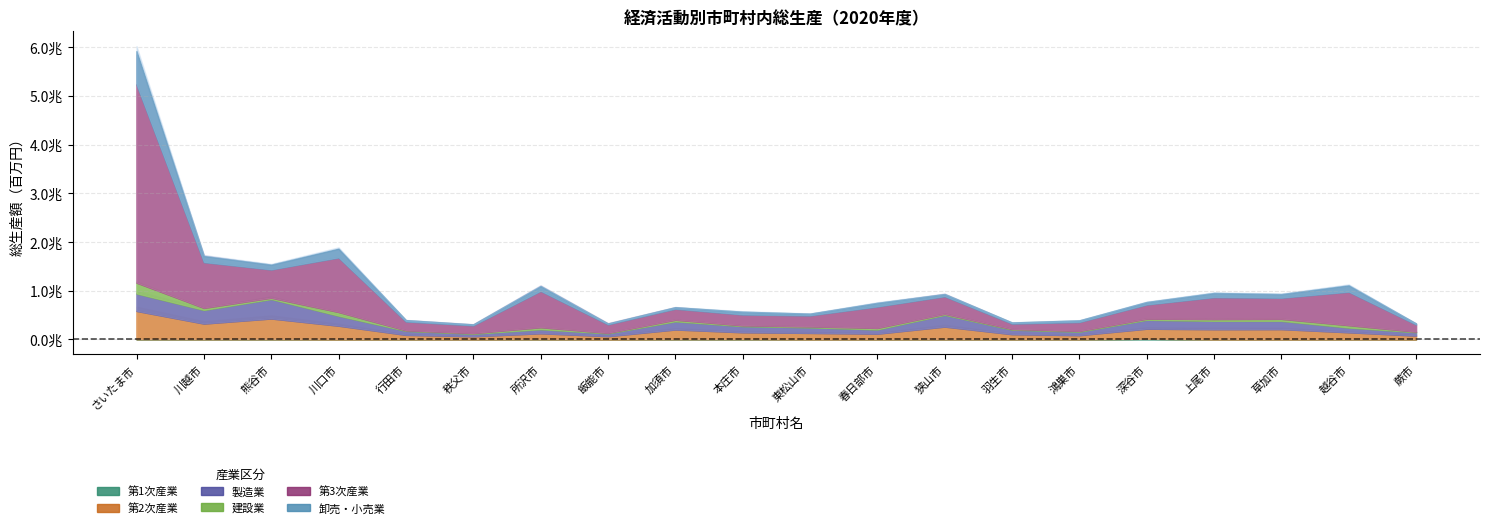

How many values in the 第3次産業 series are below 360774?

10